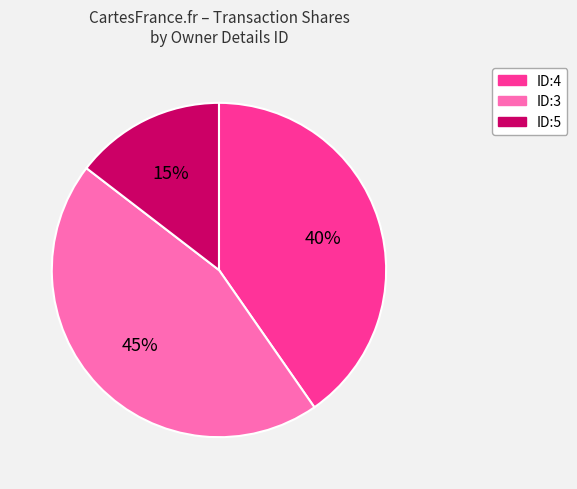

What is the smallest slice in the pie chart?

ID:5